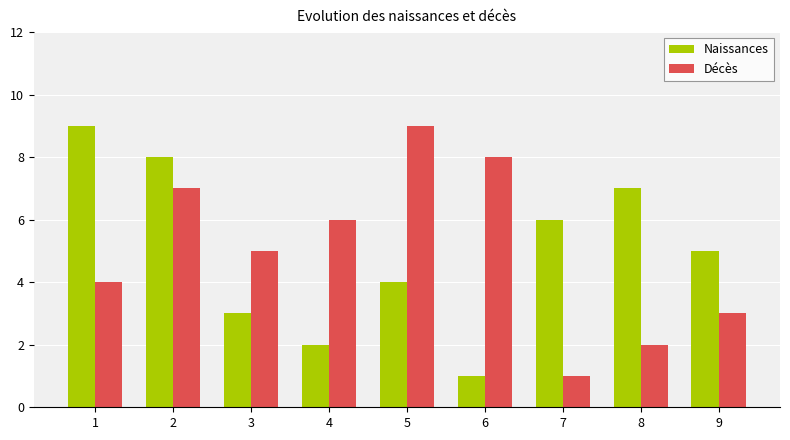

Count the Décès values in the range 3 to 7.

5